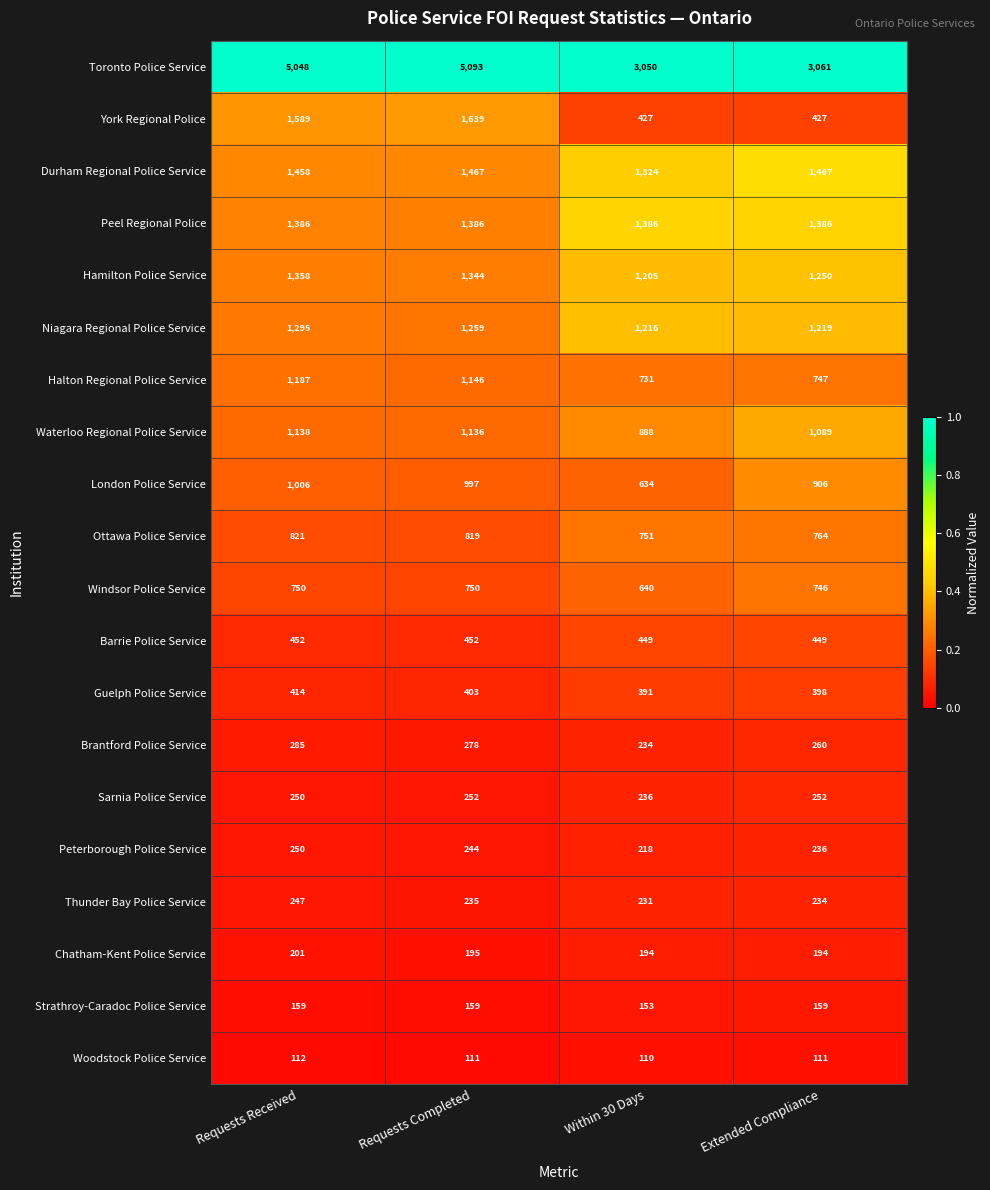

What is the sum of all Chatham-Kent Police Service values?

784